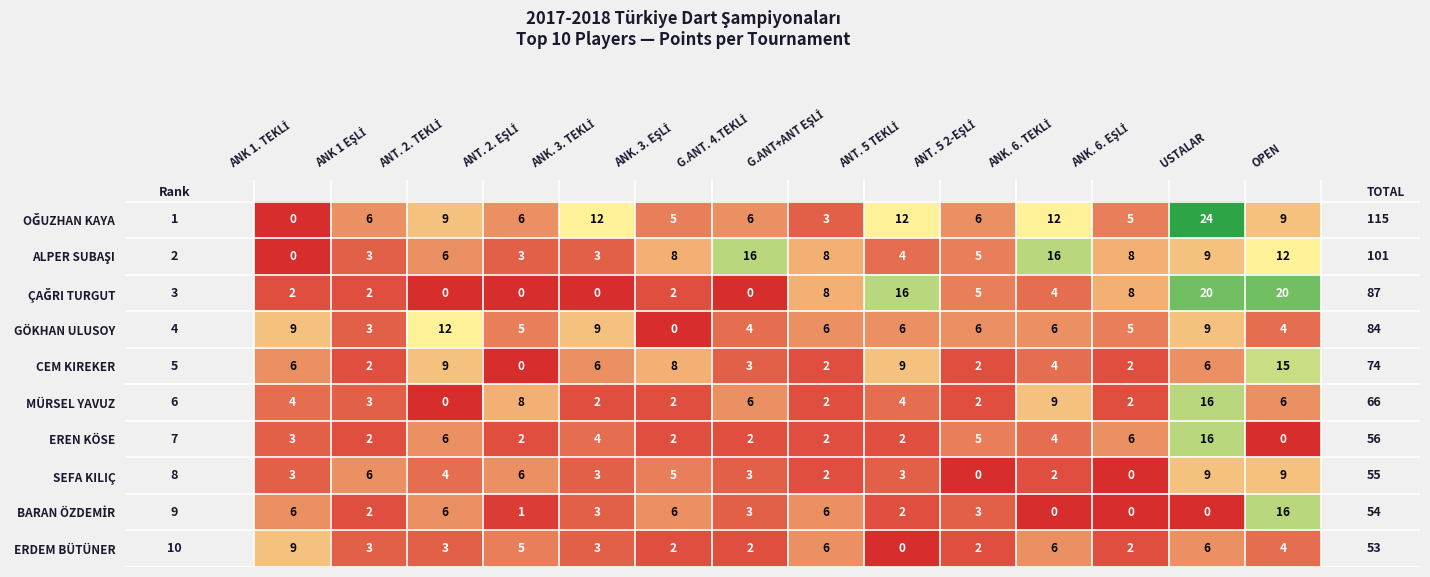

What is the difference between the maximum and minimum values in the GÖKHAN ULUSOY series?

12